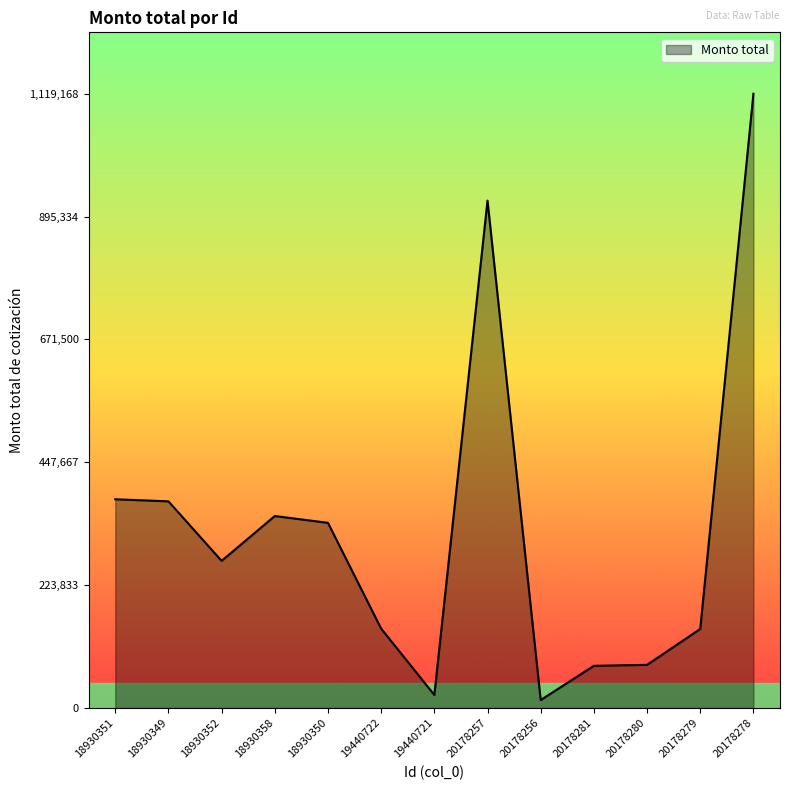

What is the change in value from 19440722 to 20178256?

-130210.2